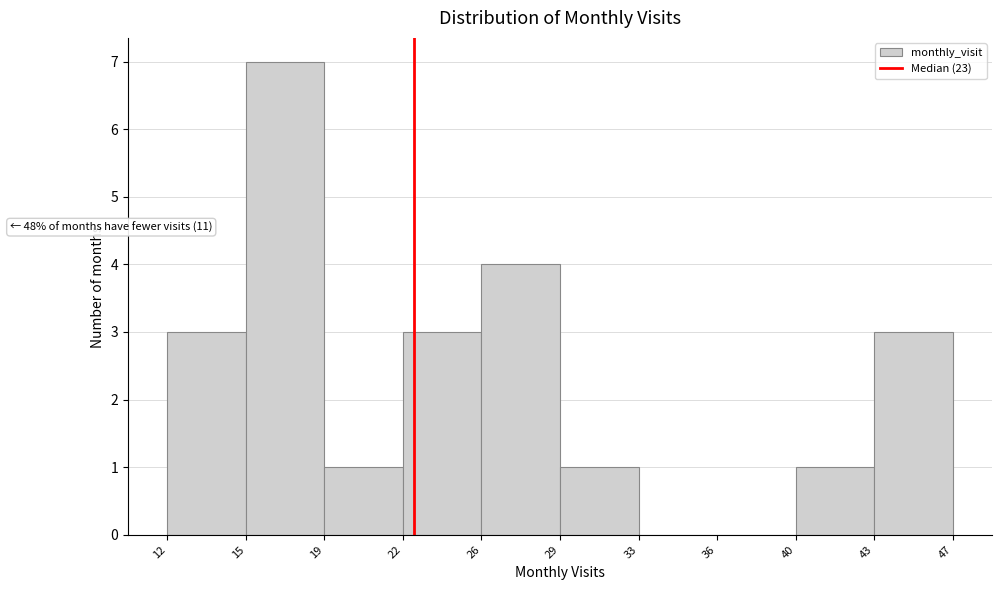

Reading left to right, extract all data points from this chart.

12=3	15=7	19=1	22=3	26=4	29=1	33=0	36=0	40=1	43=3